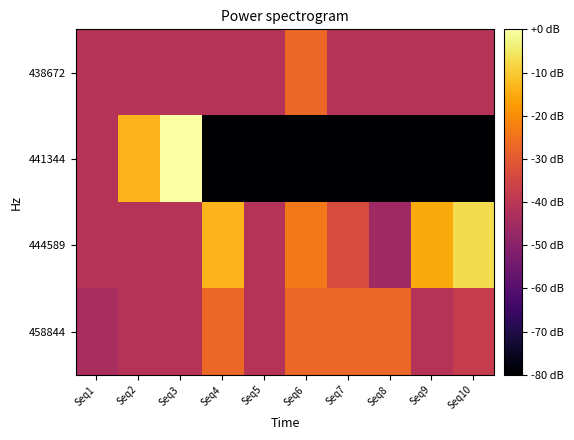

List the series in order of their peak value, lowest first.

438672, 458844, 444589, 441344